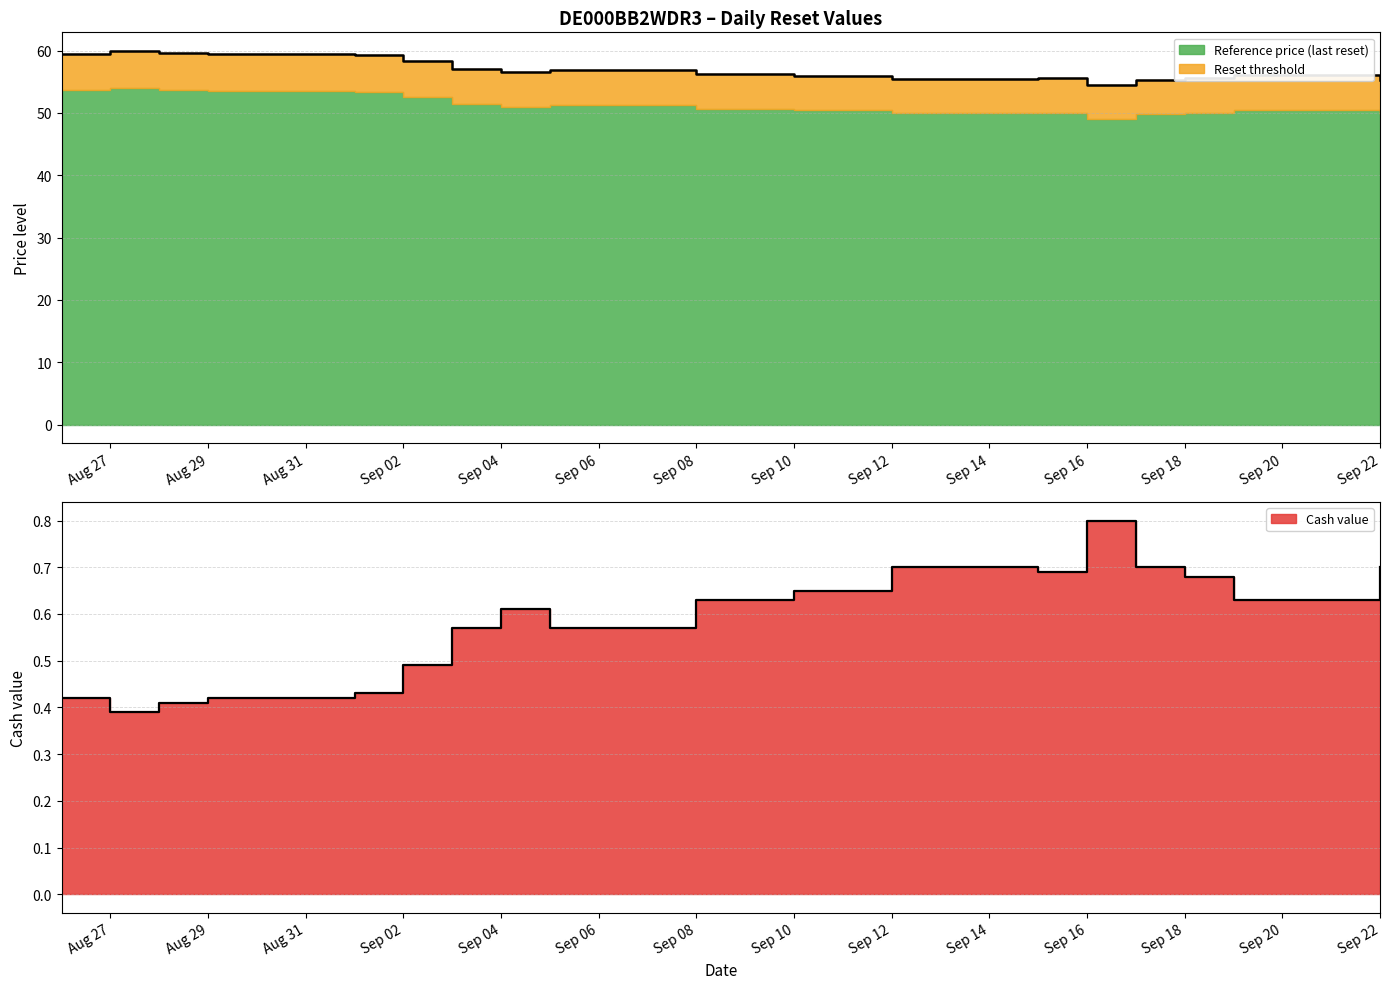

Is it true that Reset threshold equals 55.6 at 2025-09-15?

True